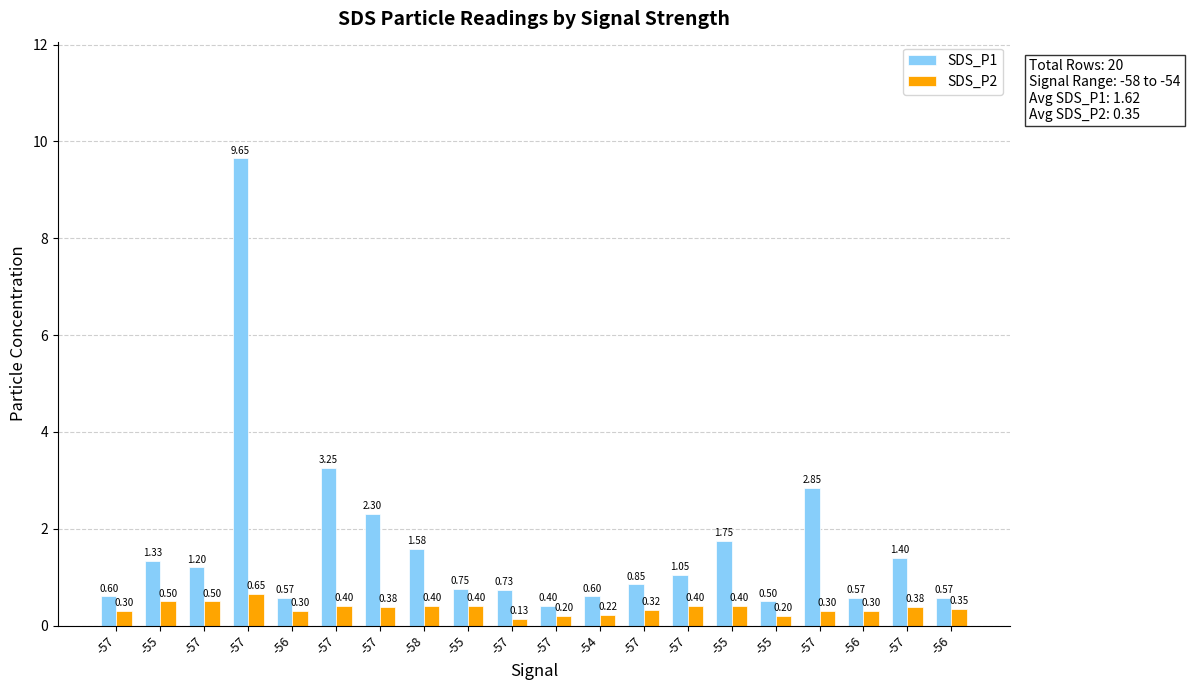

How many values in the SDS_P1 series are below 1?

10